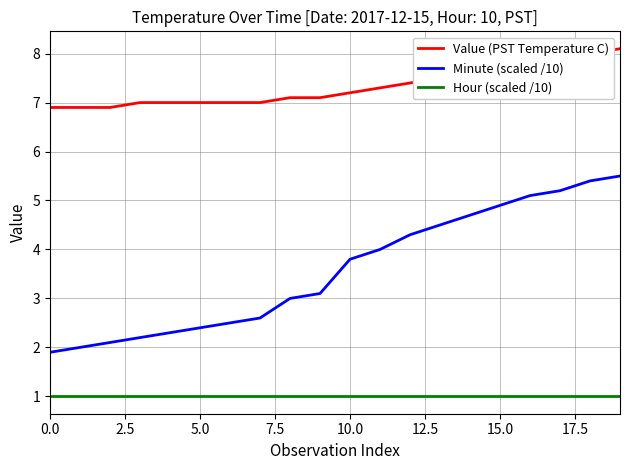

At how many categories does at least one series exceed 6?

20